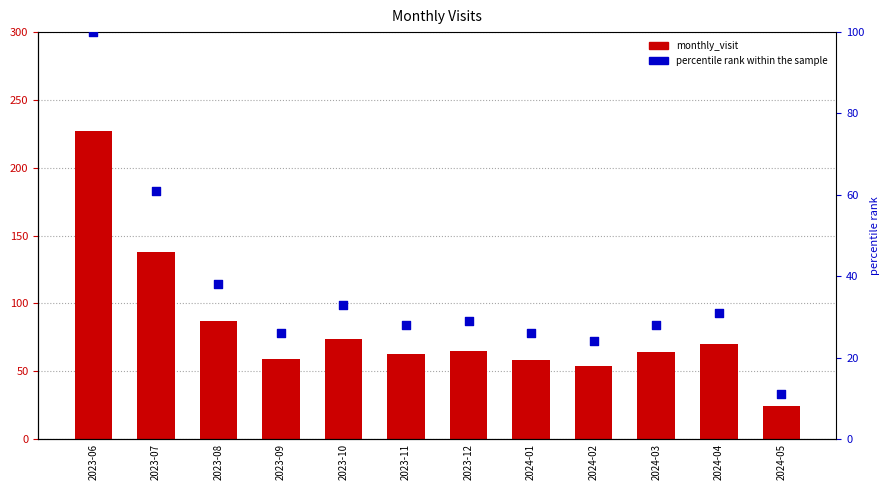

Which series contains the highest Y value?

monthly_visit